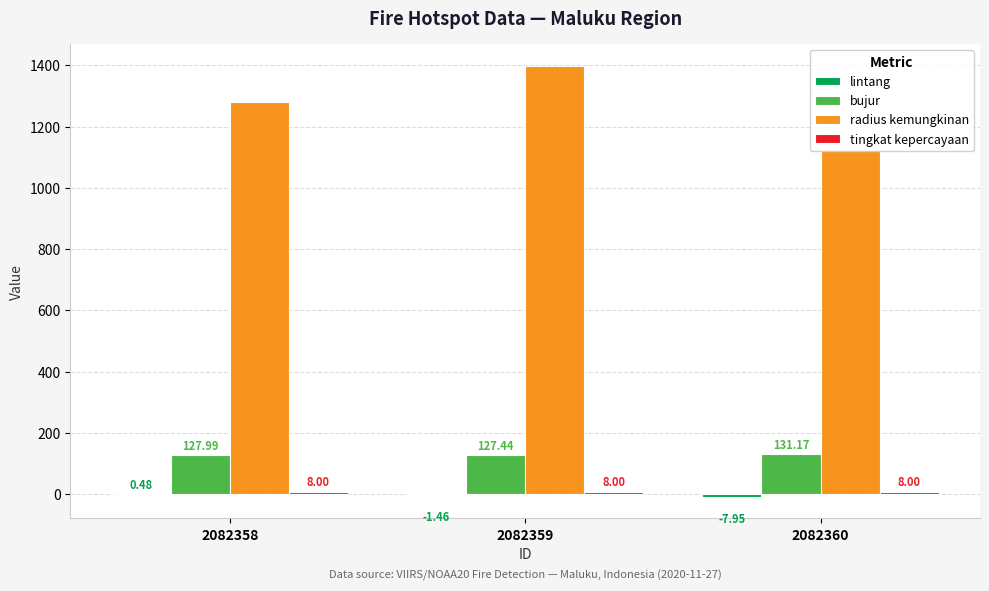

What is the difference between the highest and lowest values at 2082359?

1400.5